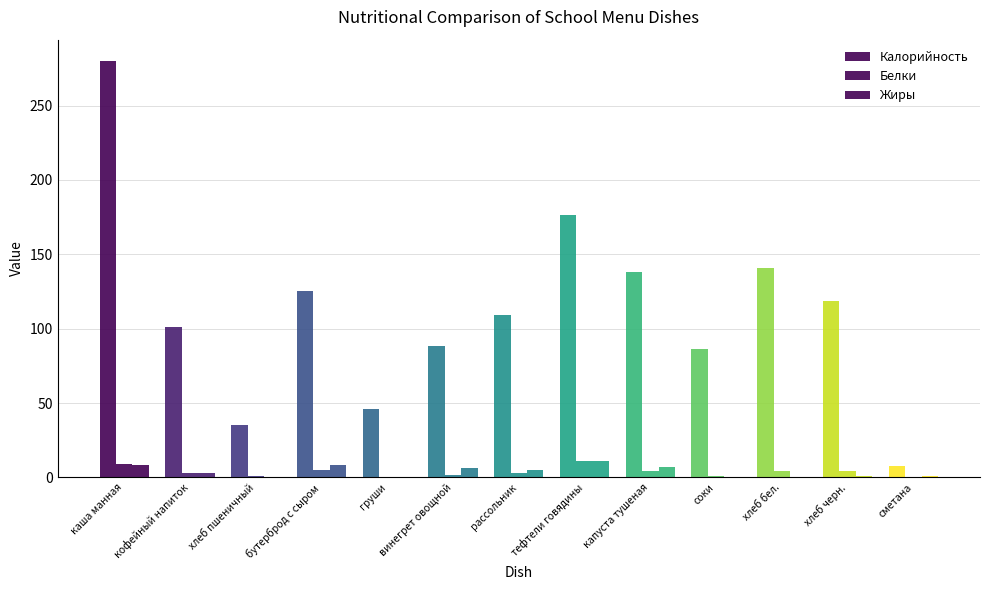

Count the number of data series in this chart.

3